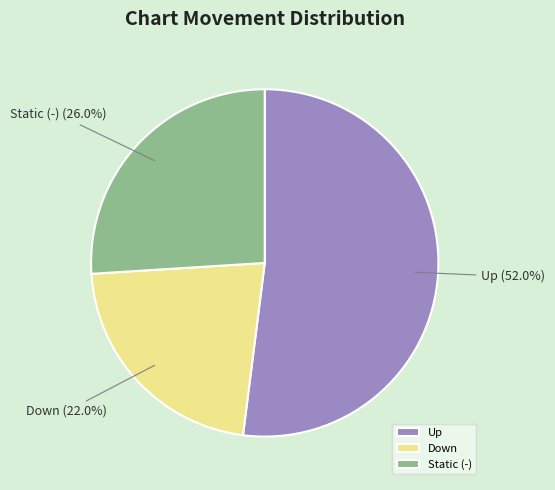

Count the number of slices in the pie.

3